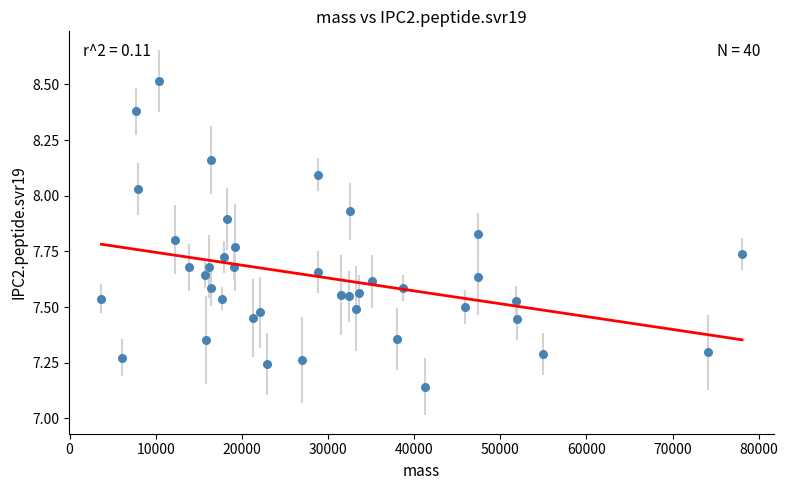

What is the range of Y values (max minus min)?

1.4